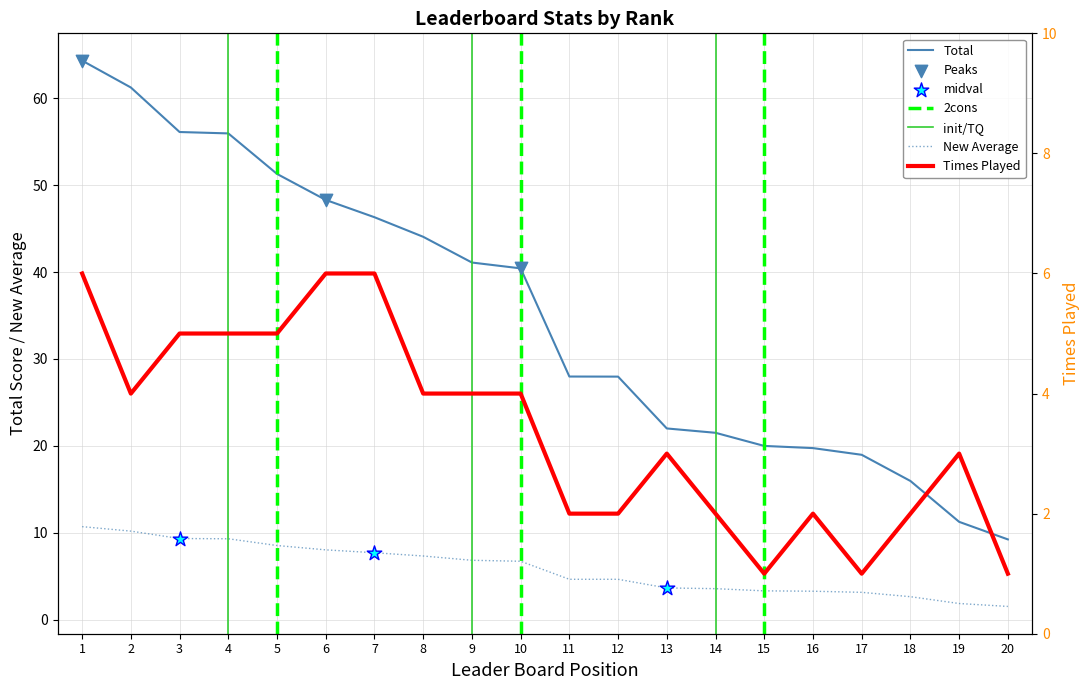

At which category is the sum across all series the highest?

1